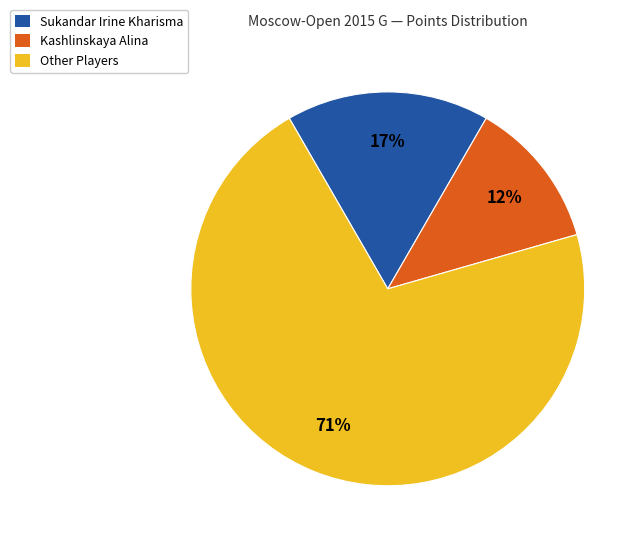

Is there any slice that represents more than half of the pie?

Yes